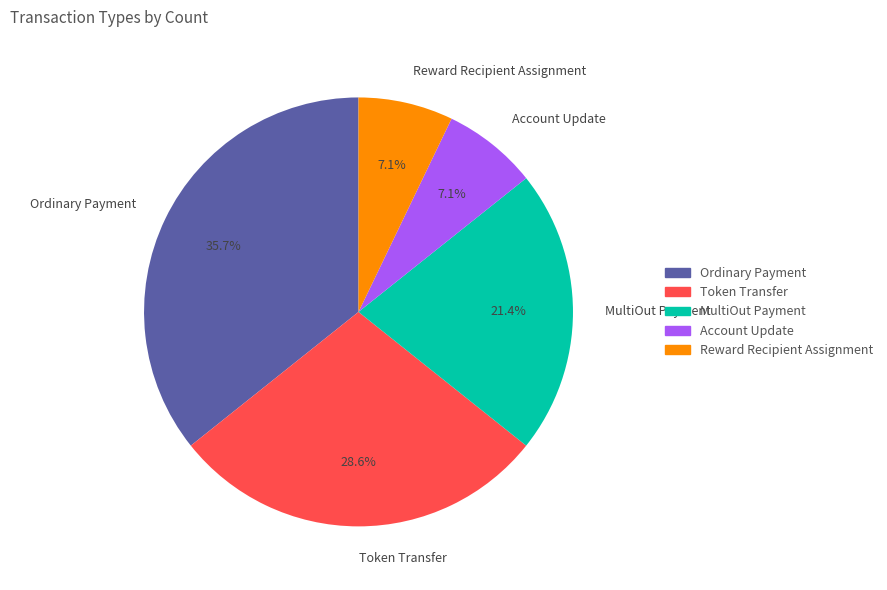

Is there a majority slice in this chart?

No